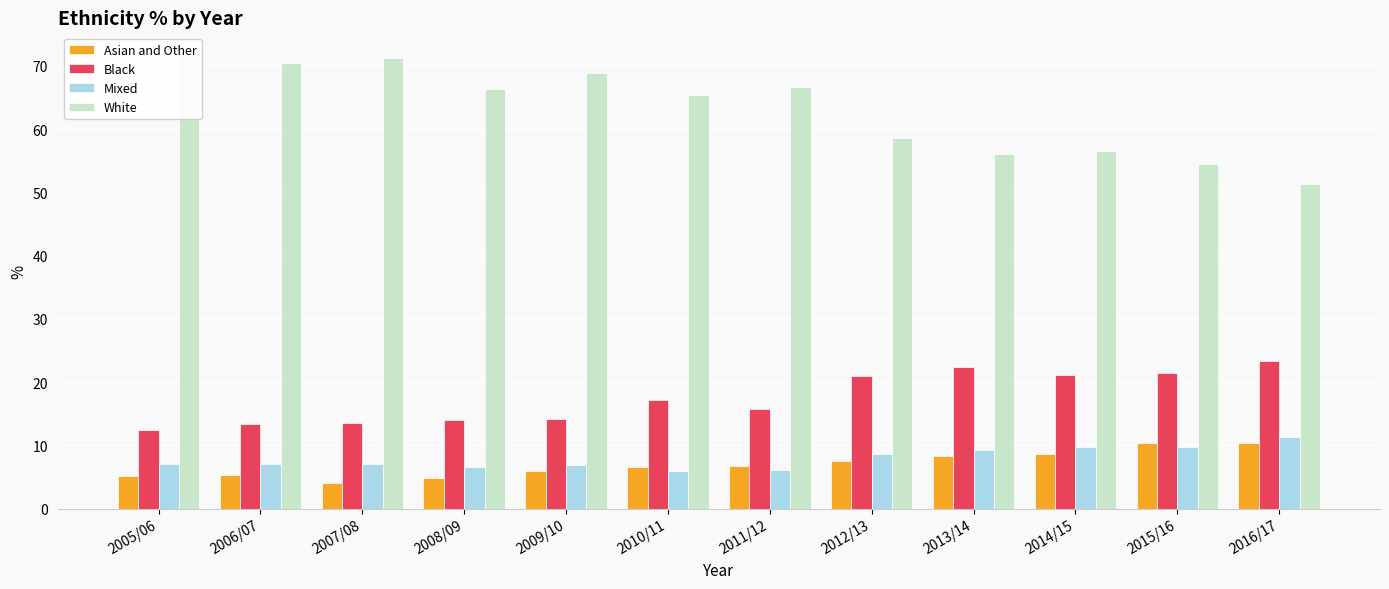

Are the bars horizontal?

No